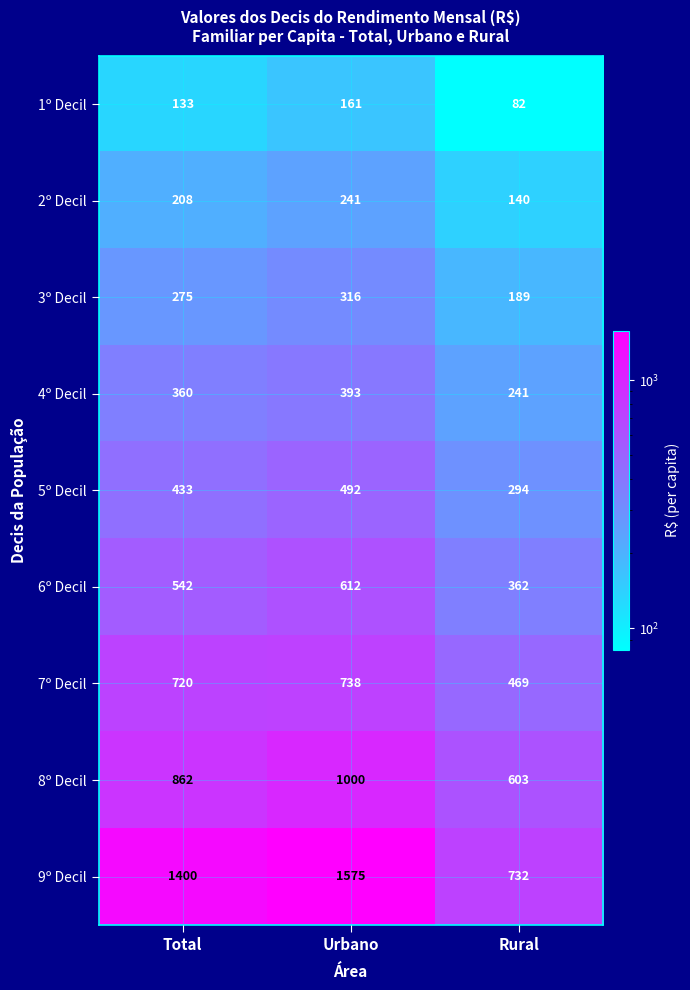

Which series has the largest total across all categories?

9º Decil